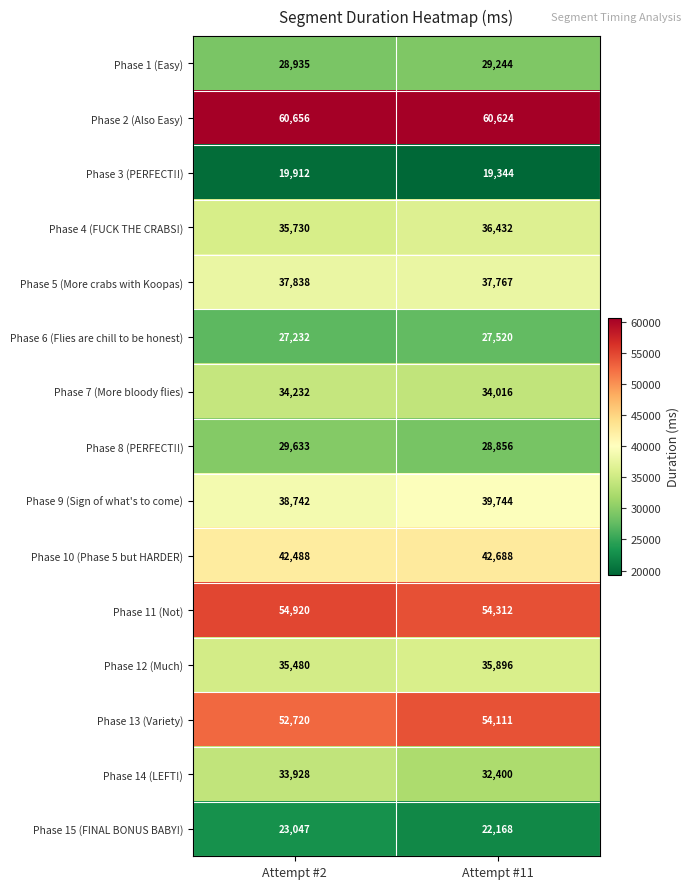

Which series changed the most between Attempt #2 and Attempt #11?

Phase 14 (LEFT!)